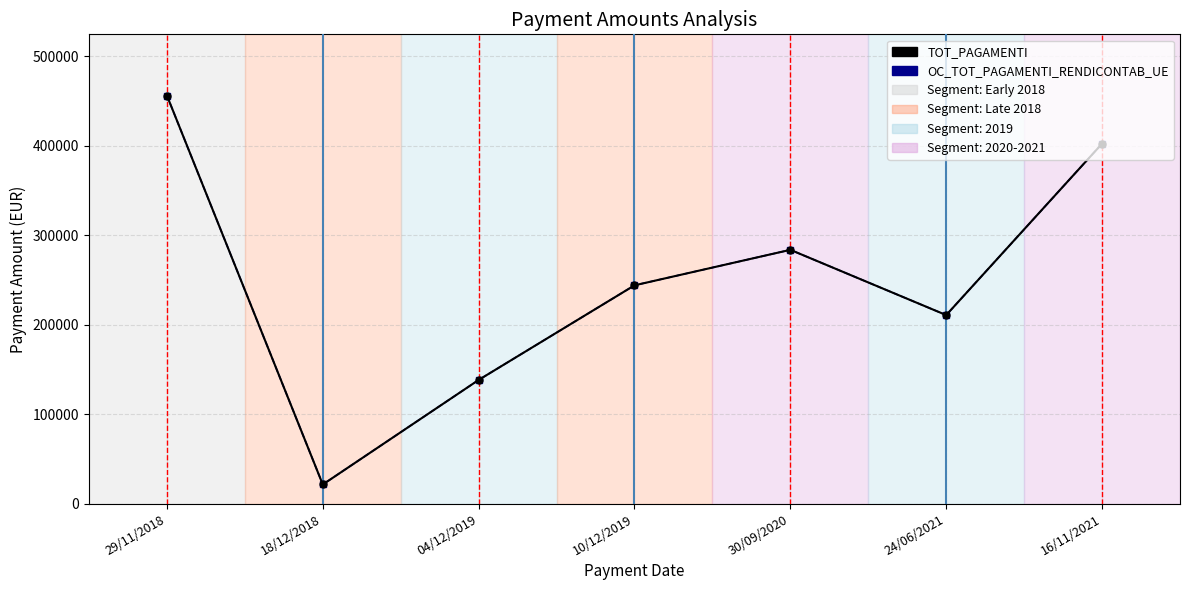

What is the label of the 2nd point from the right?

24/06/2021